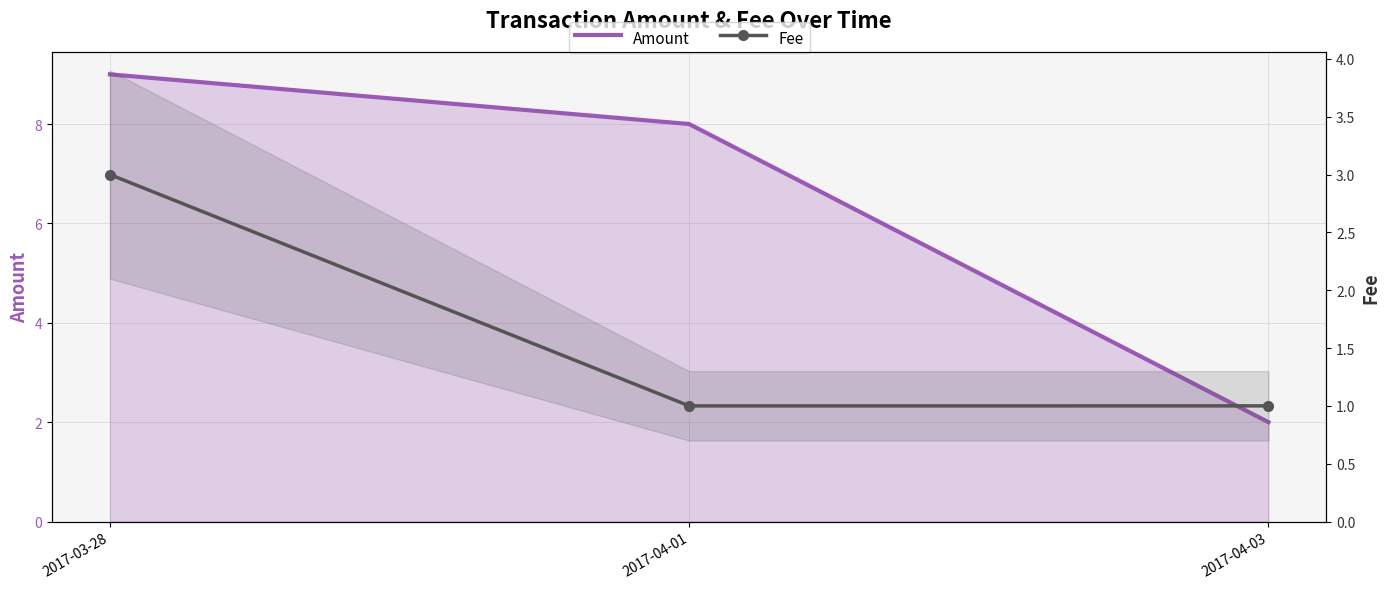

What is the greatest value displayed?

9.0